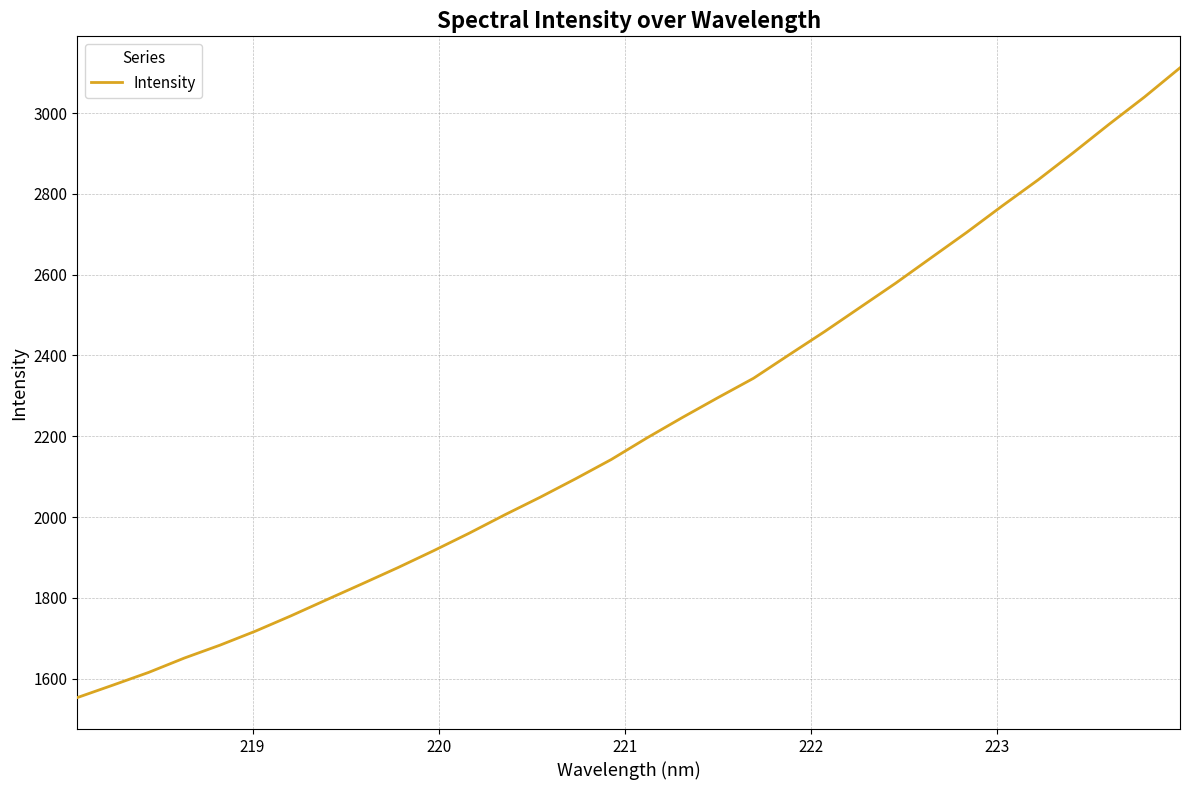

What is the greatest value displayed?

3112.2